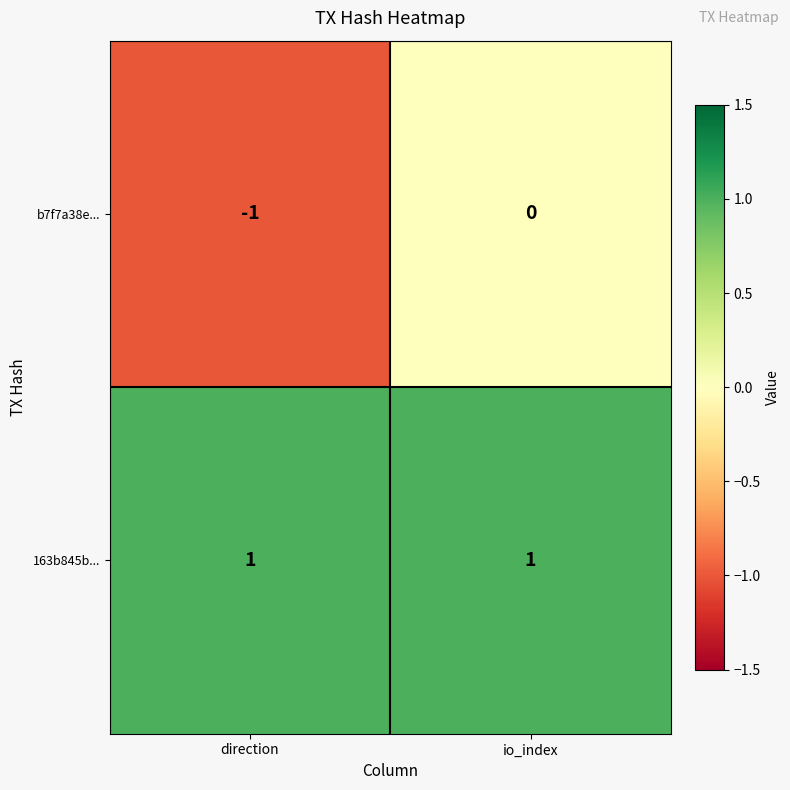

Rank the series by their maximum value, from lowest to highest.

b7f7a38e..., 163b845b...